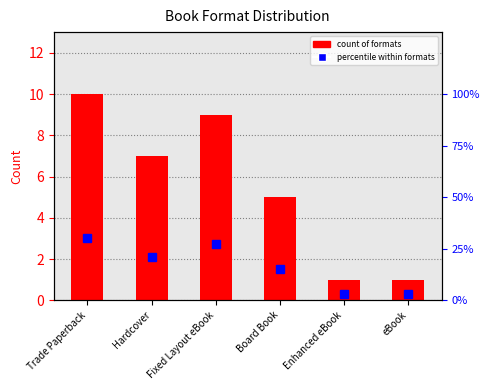

What is the minimum value shown in the chart?

1.0